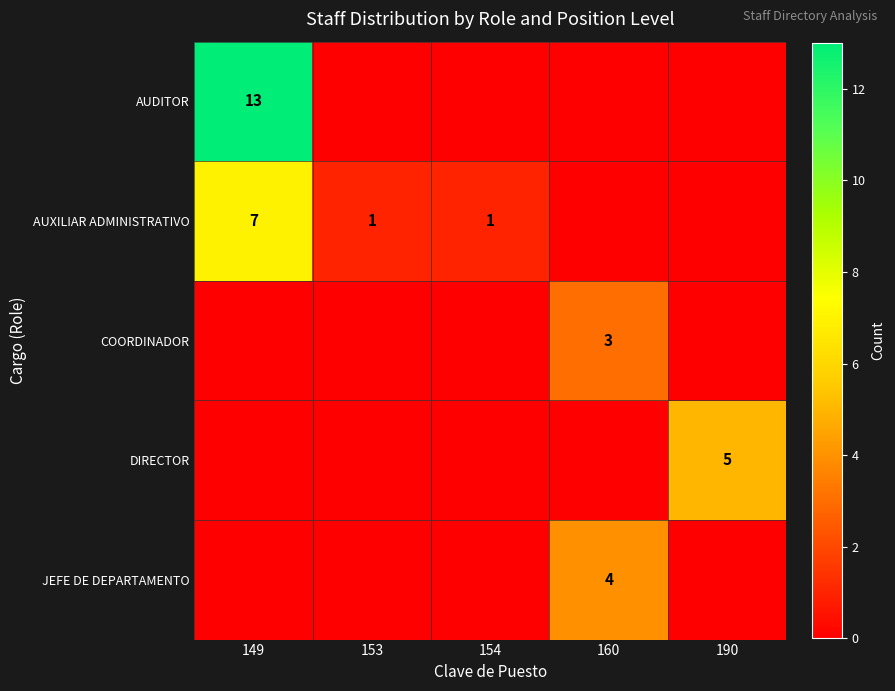

Which series has the largest total across all categories?

AUDITOR